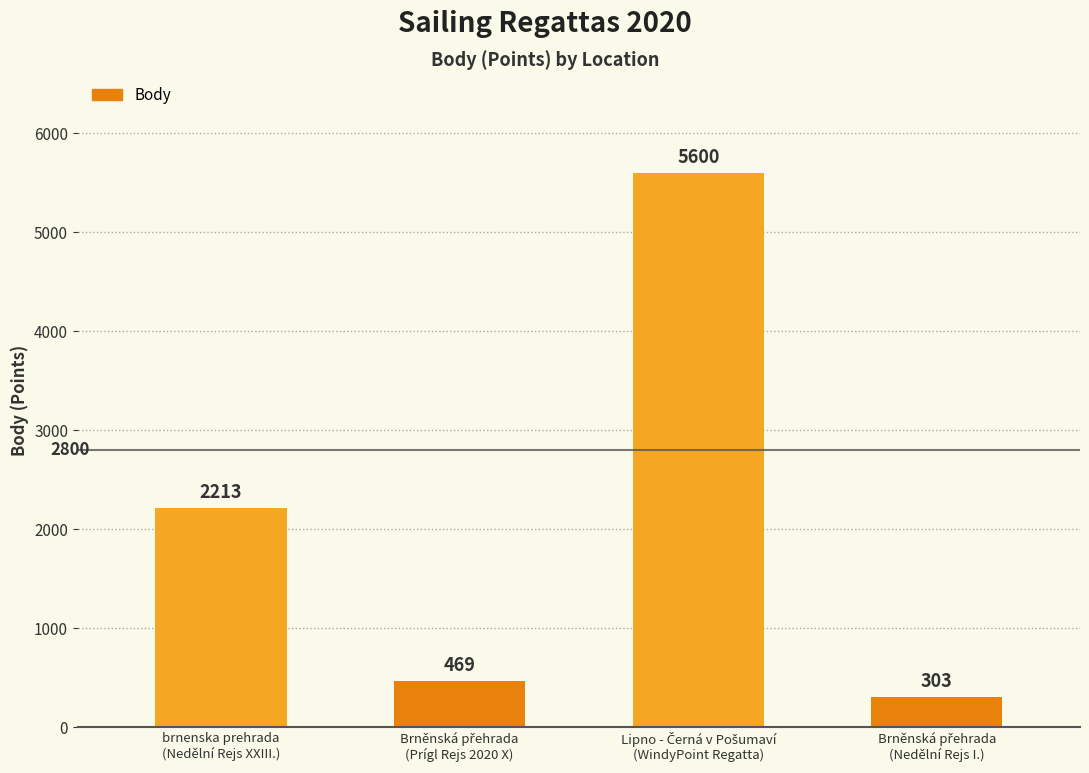

What is the ratio of the value at brnenska prehrada
(Nedělní Rejs XXIII.) to the value at Lipno - Černá v Pošumaví
(WindyPoint Regatta)?

0.4